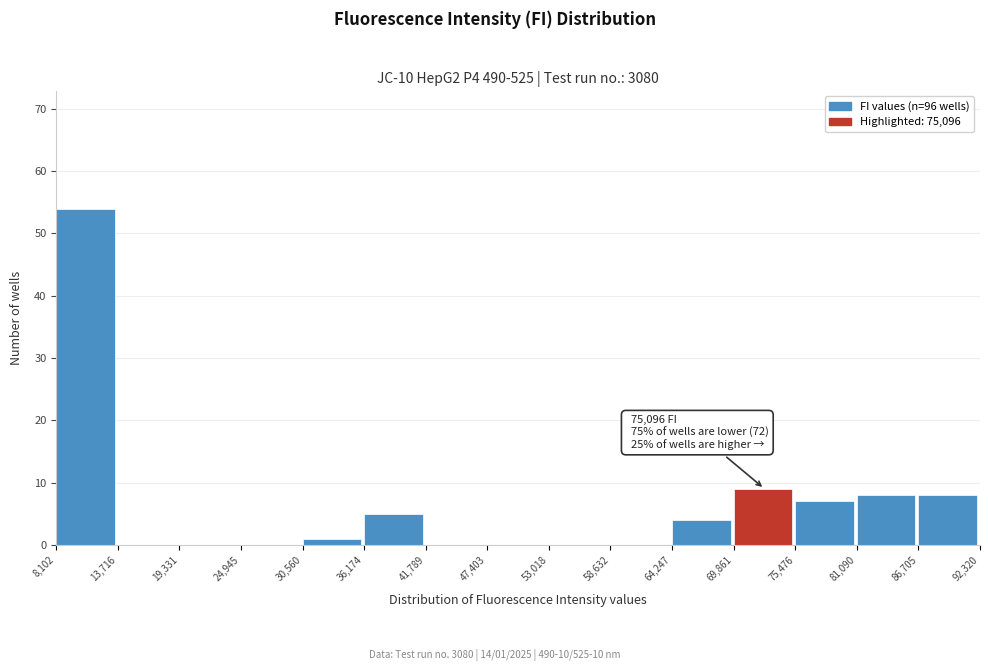

Over which range of the x-axis is the bar tallest?

8,102 to 13,716